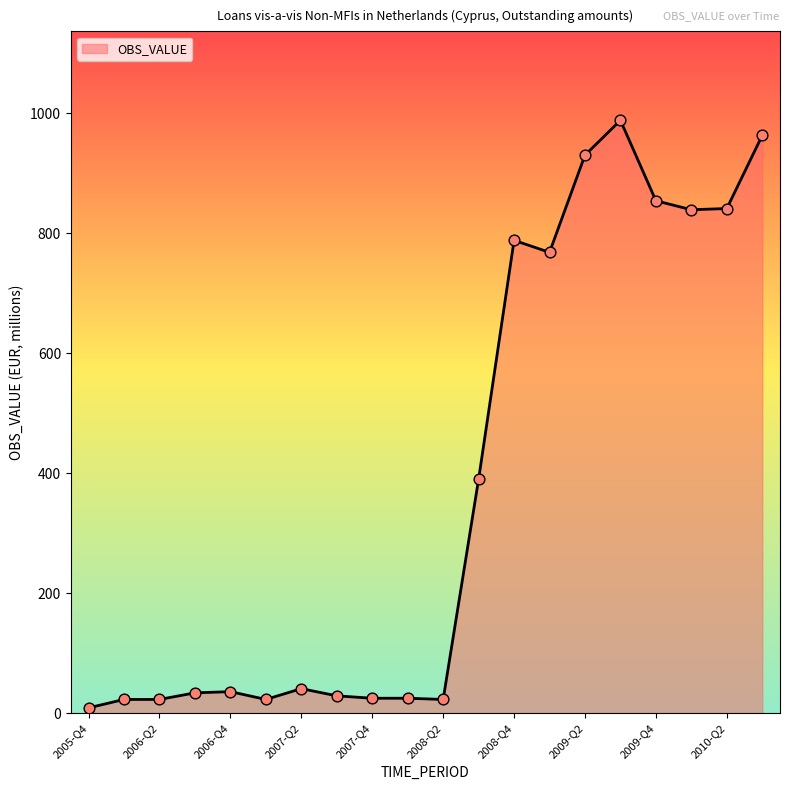

What is the maximum value shown in the chart?

988